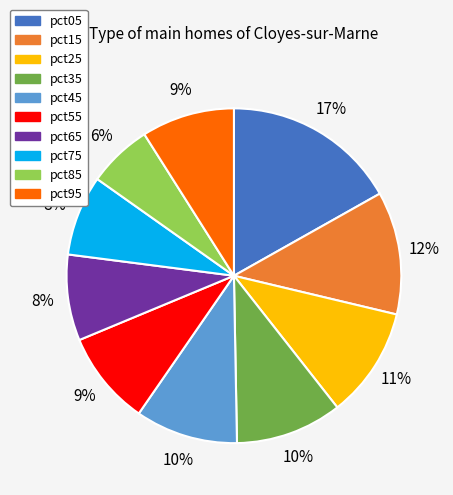

To the nearest percent, what is the difference between the largest and smallest slice percentages?

11%